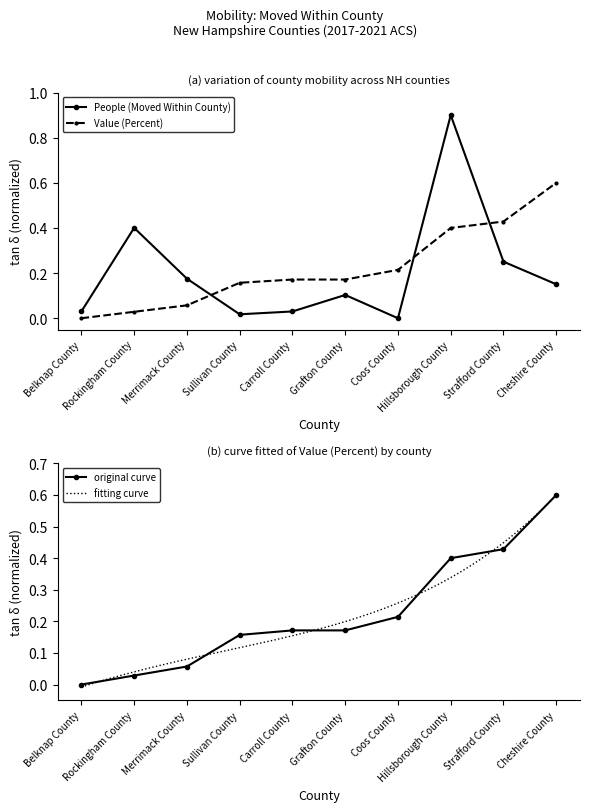

In People (Moved Within County), how many points are lower than both neighbors (excluding endpoints)?

2